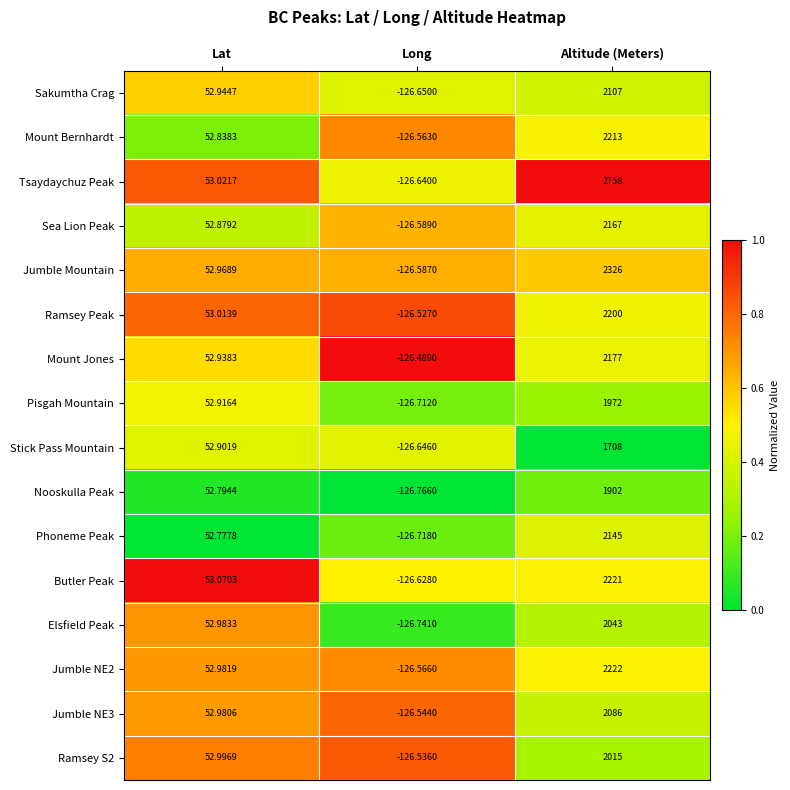

At which label is Tsaydaychuz Peak closest to 1315?

Lat